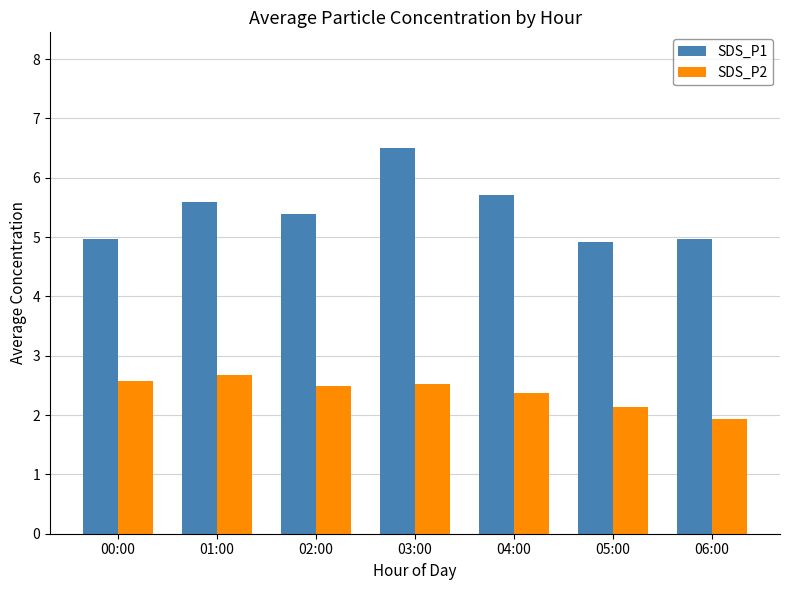

Which category has the highest value in the SDS_P2 series?

01:00